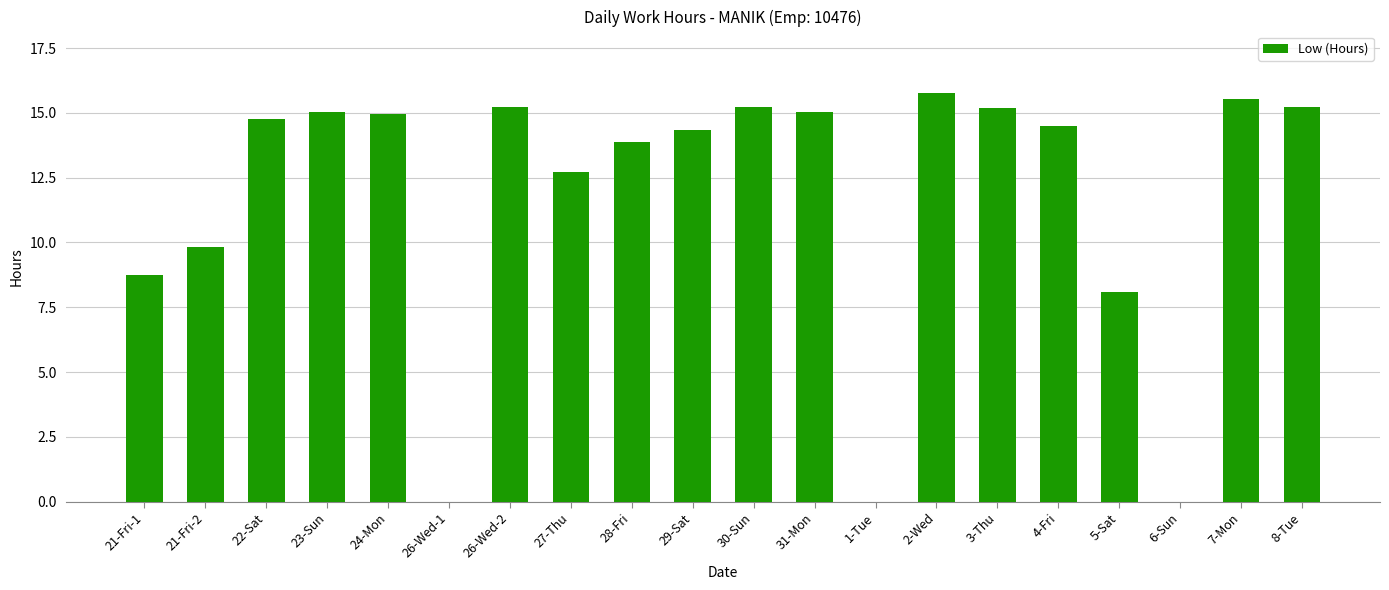

The value at 23-Sun is 15.1. True or false?

True